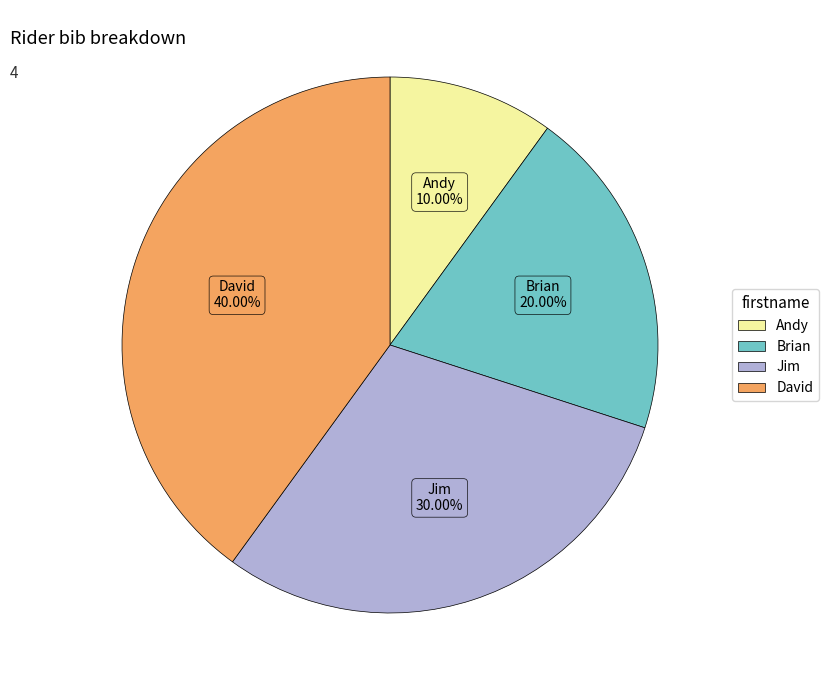

What percentage is the David slice, to the nearest percent?

40%